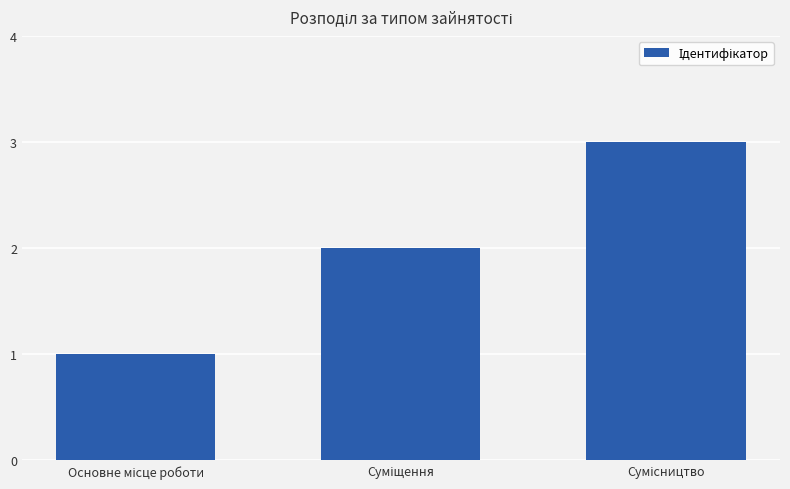

What is the maximum value shown in the chart?

3